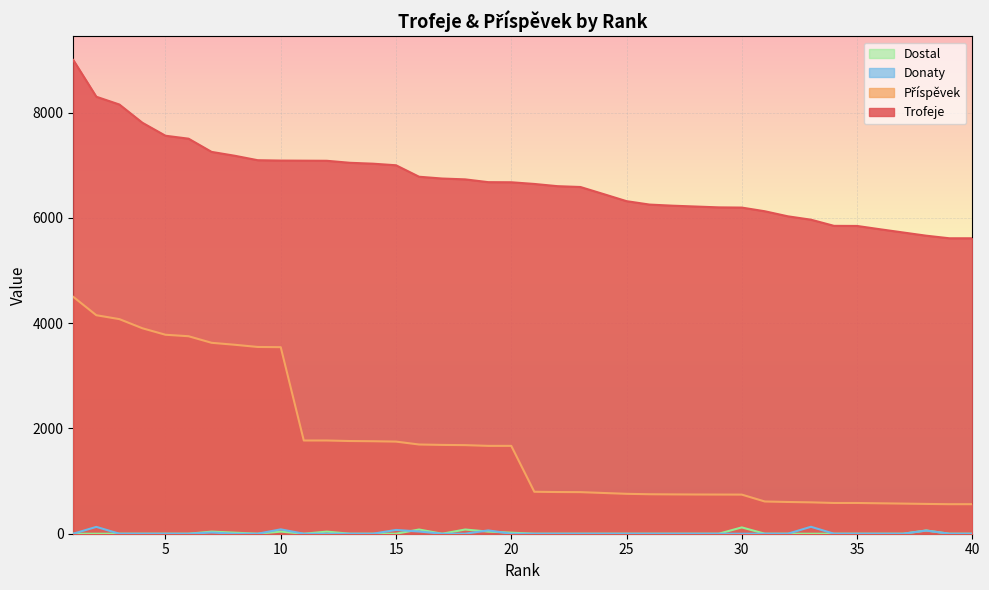

Does the chart display data point markers on the line(s)?

No